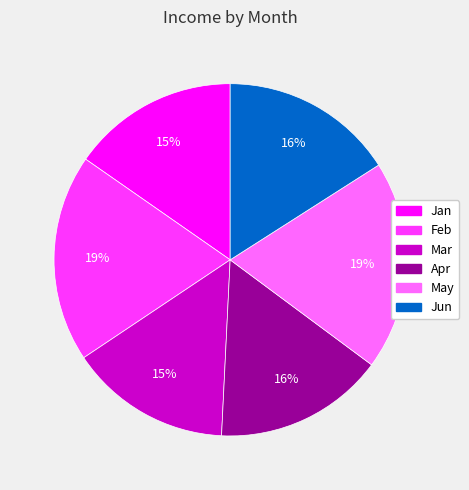

What percentage is the Jan slice, to the nearest percent?

15%